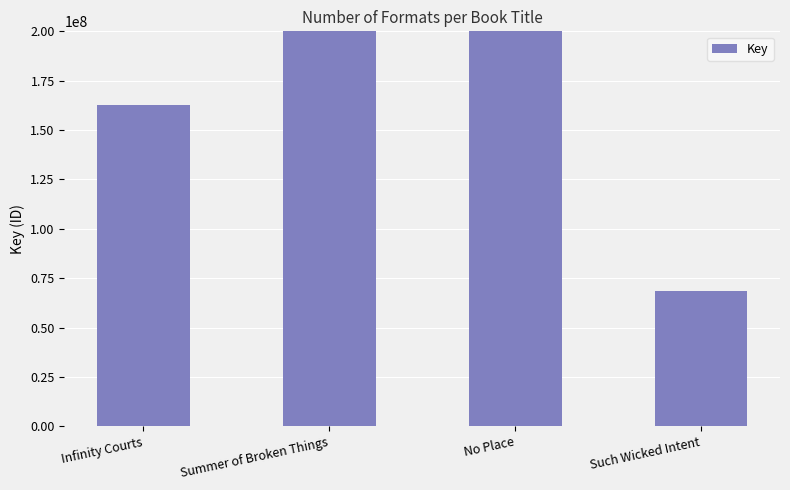

List the labels in order of value, smallest first.

Such Wicked Intent, Infinity Courts, No Place, Summer of Broken Things